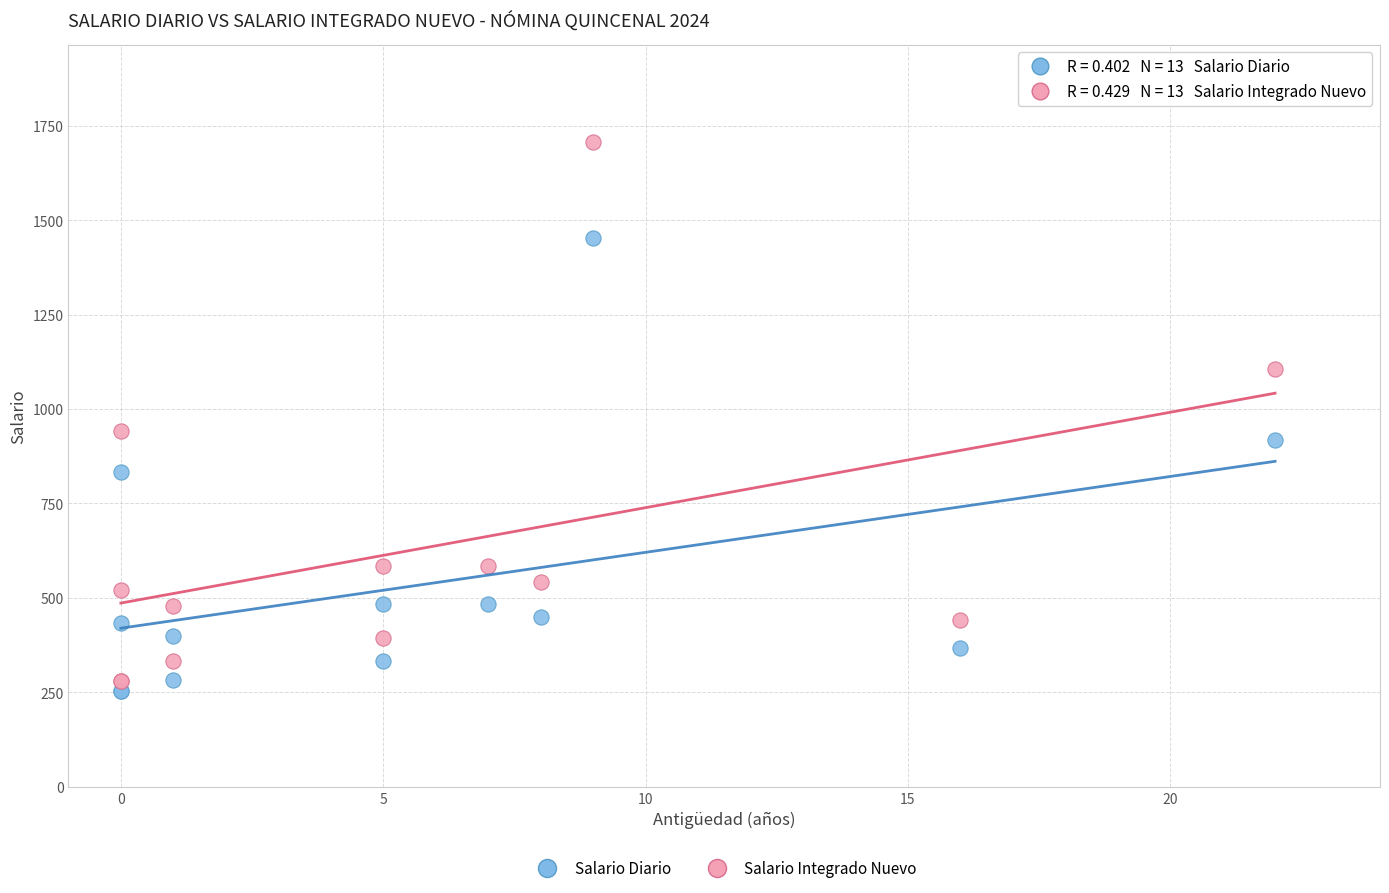

Which series reaches the maximum Y coordinate?

Salario Integrado Nuevo